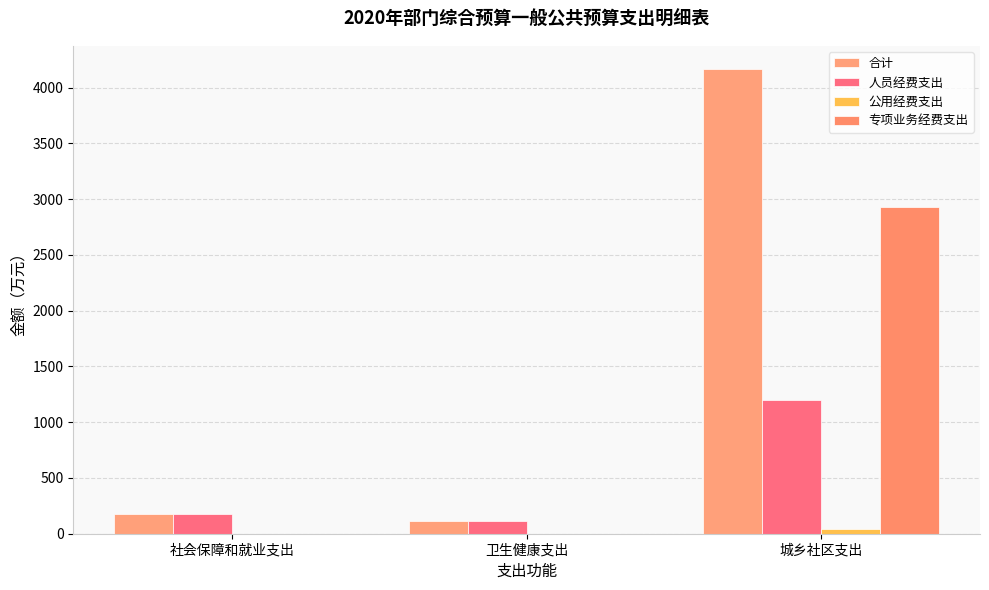

How many distinct data groups are displayed?

4